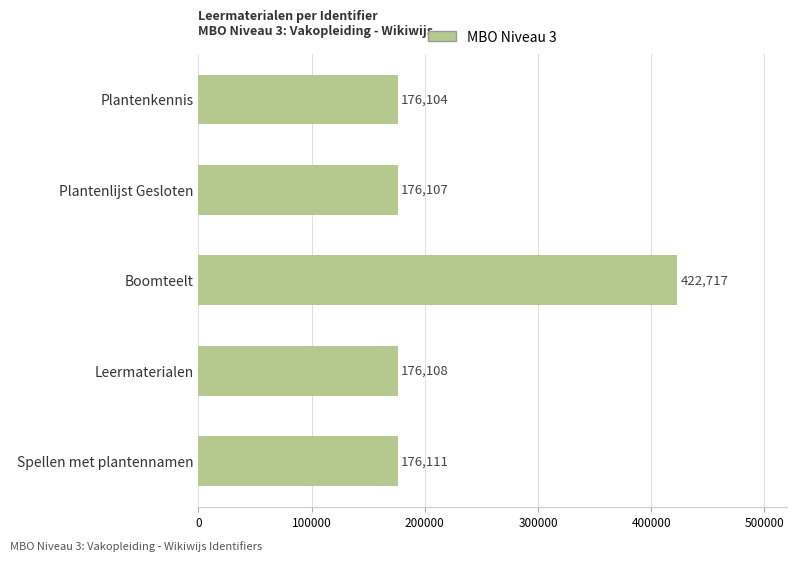

What is the sum of all values?

1127147